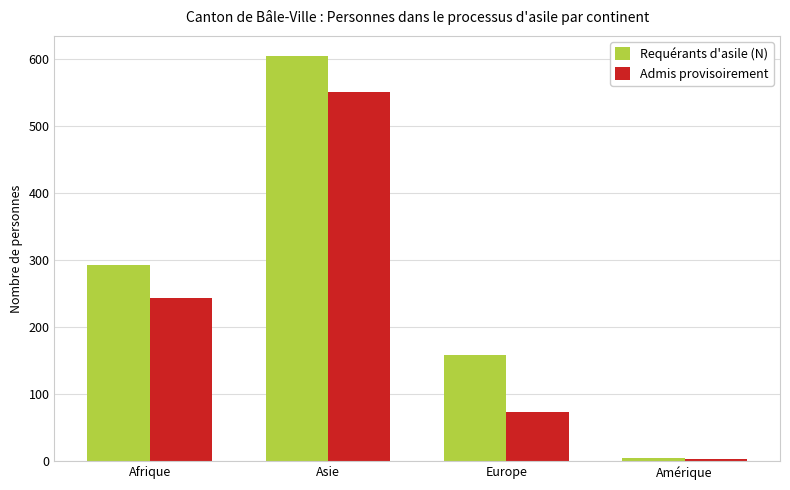

Rank the categories by Admis provisoirement value from lowest to highest.

Amérique, Europe, Afrique, Asie